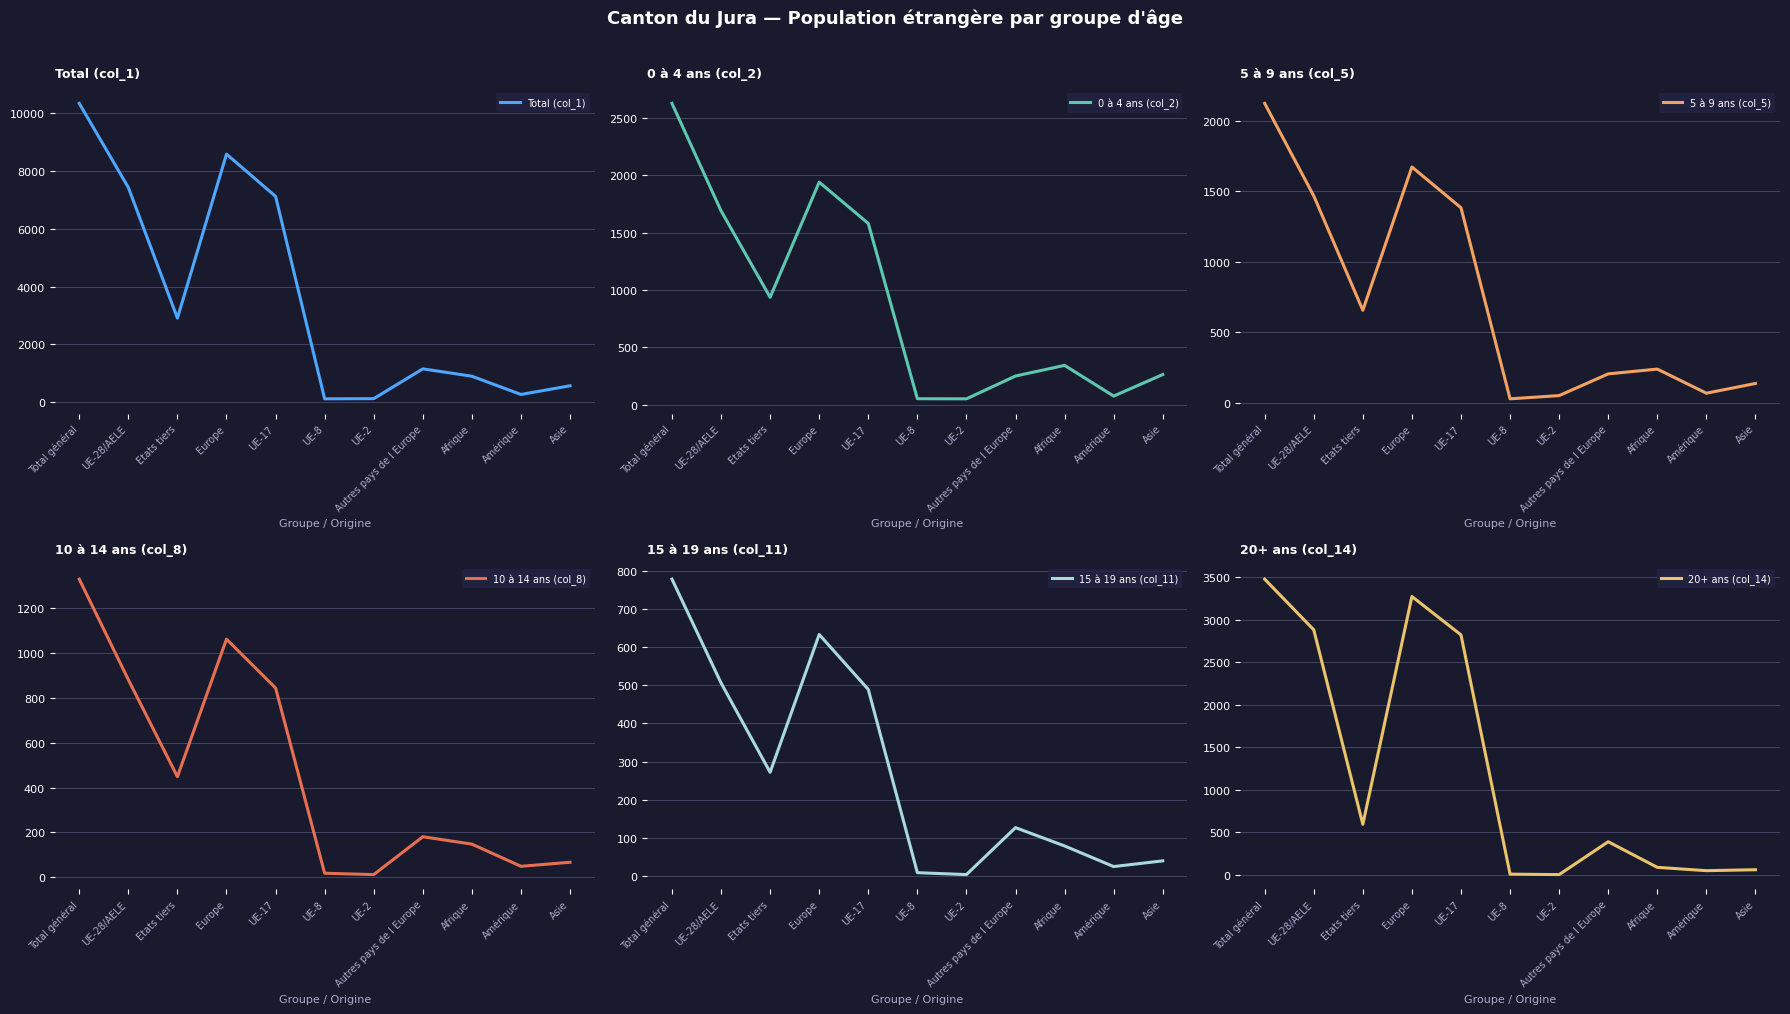

Where is the first local minimum for Total (col_1)?

Etats tiers